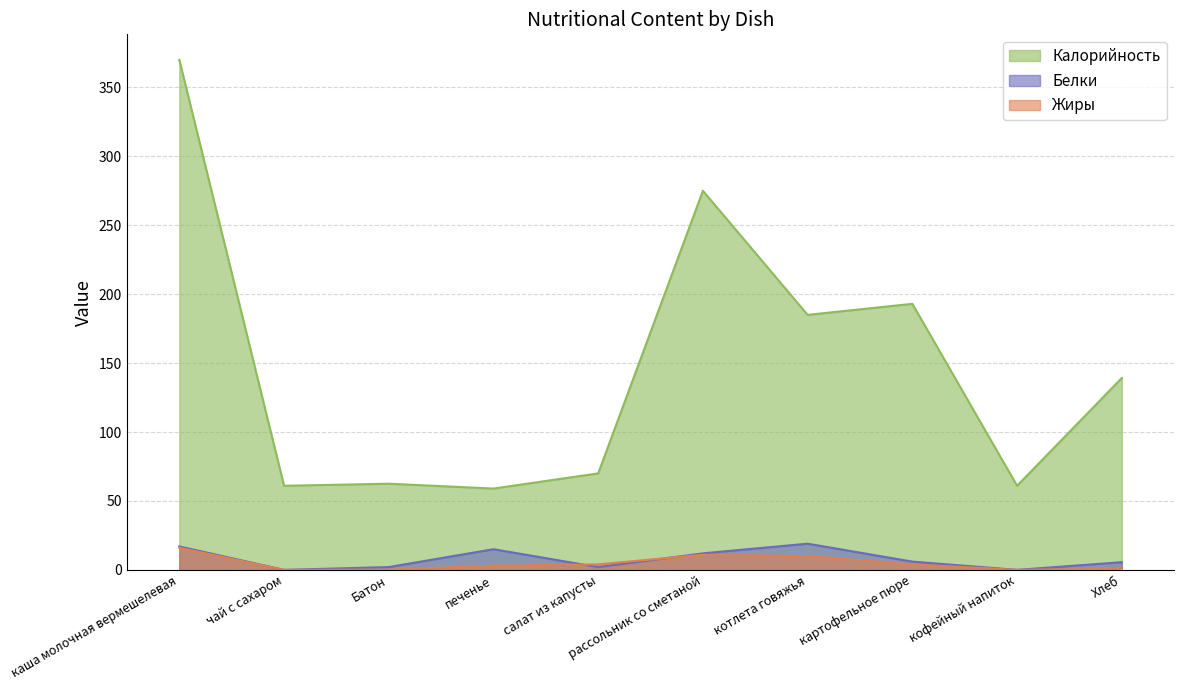

Rank the series by their maximum value, from lowest to highest.

Жиры, Белки, Калорийность